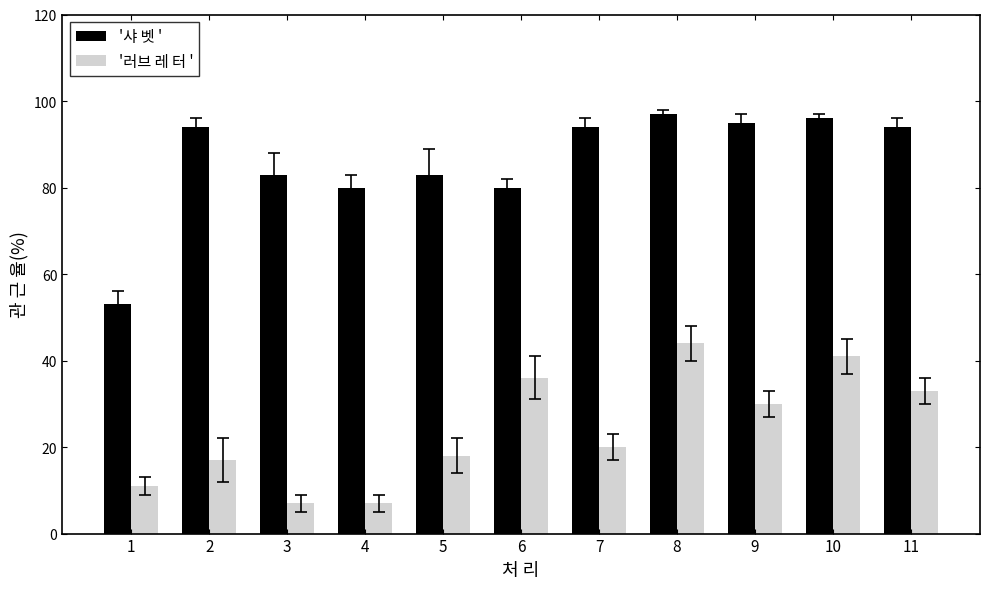

At 4, list the series in order from largest to smallest.

'샤 벳 ', '러브 레 터 '